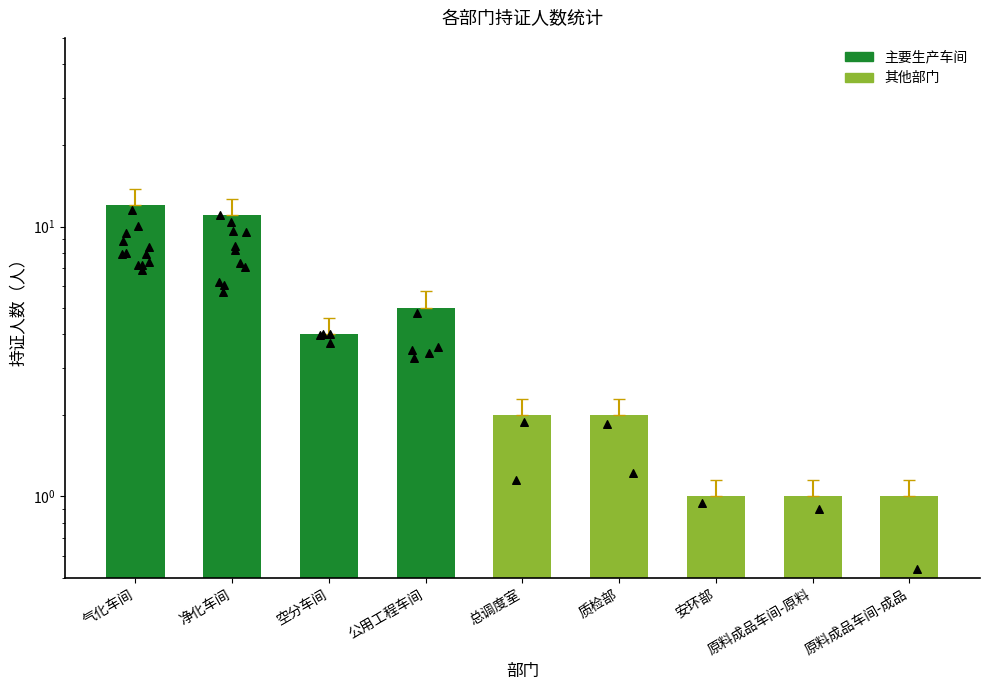

What is the ratio of the value at 原料成品车间-原料 to the value at 安环部?

1.0